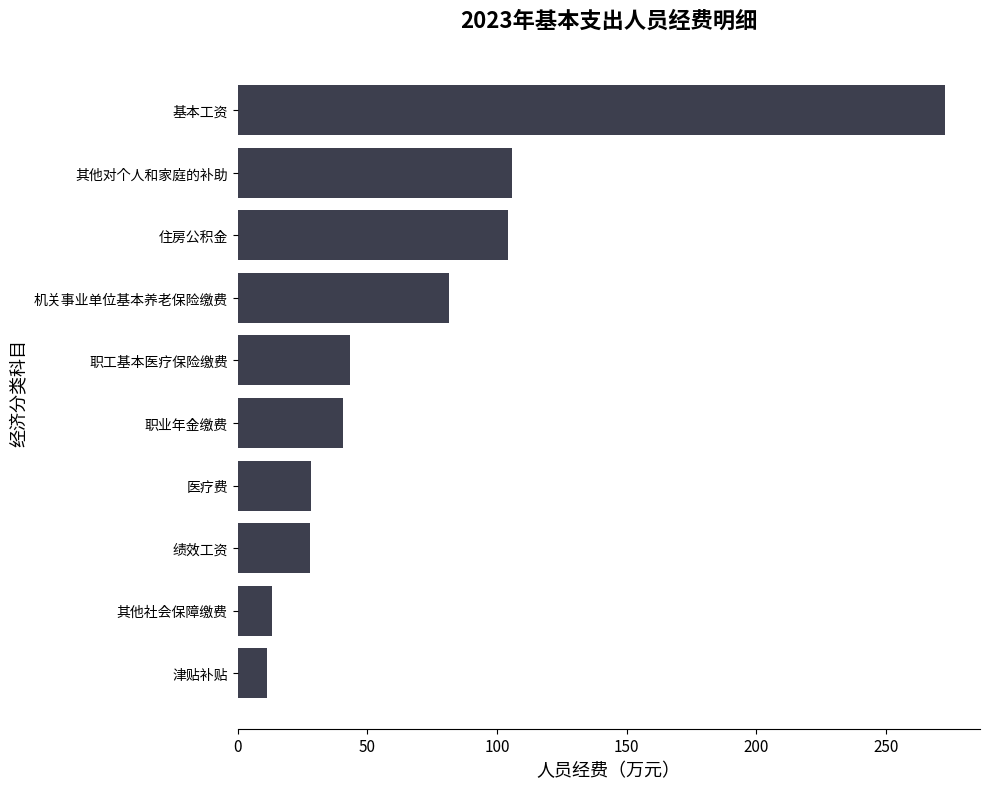

Which has a higher value, 津贴补贴 or 住房公积金?

住房公积金